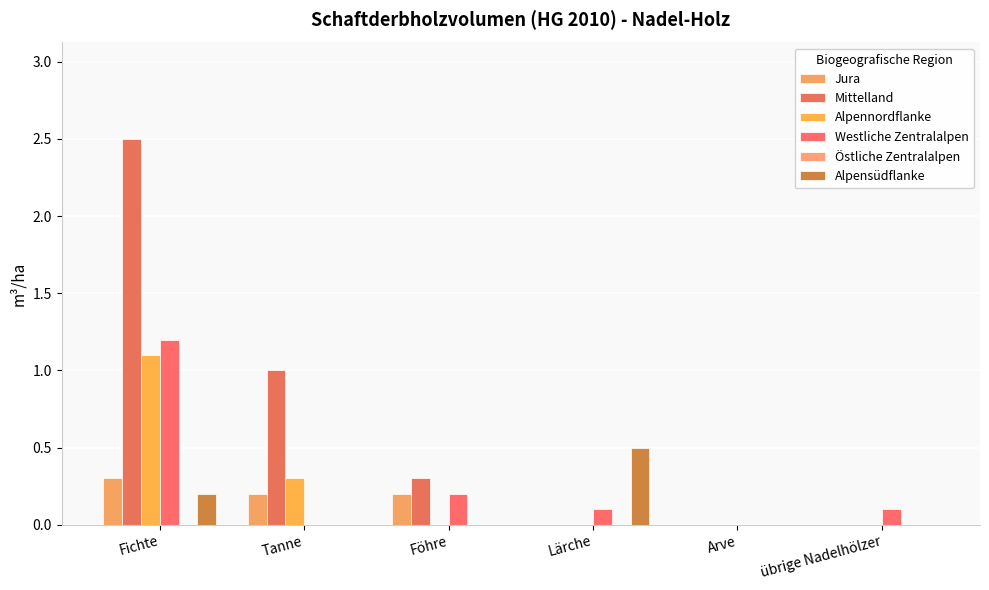

True or false: Alpennordflanke has a value of 0.4 at Fichte.

False